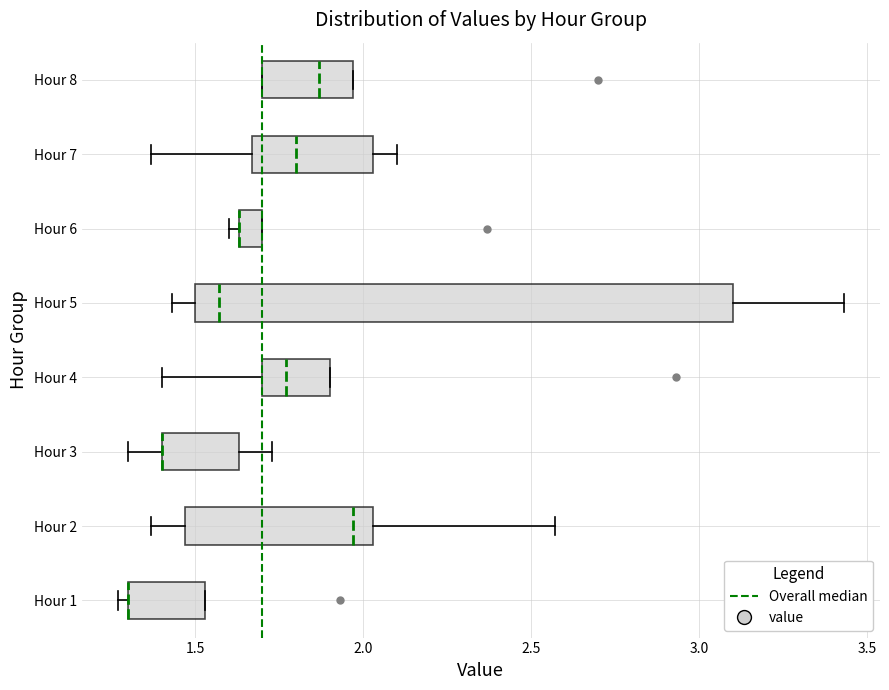

Comparing the boxes themselves (not the whiskers), which one is the widest?

Hour 5